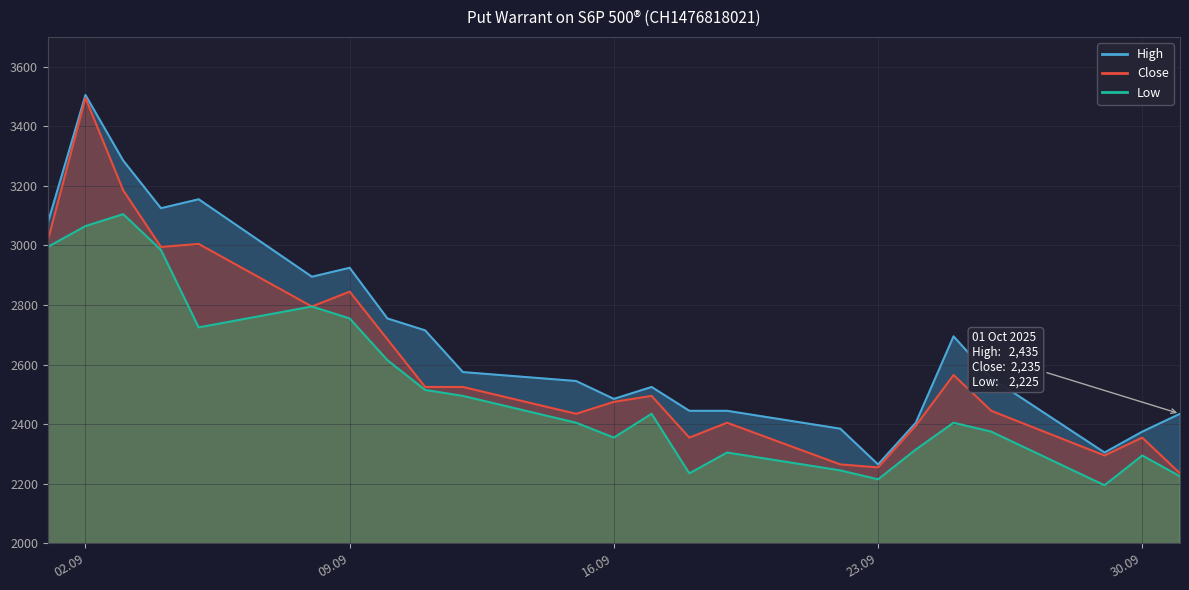

How many lines are shown in the chart?

3